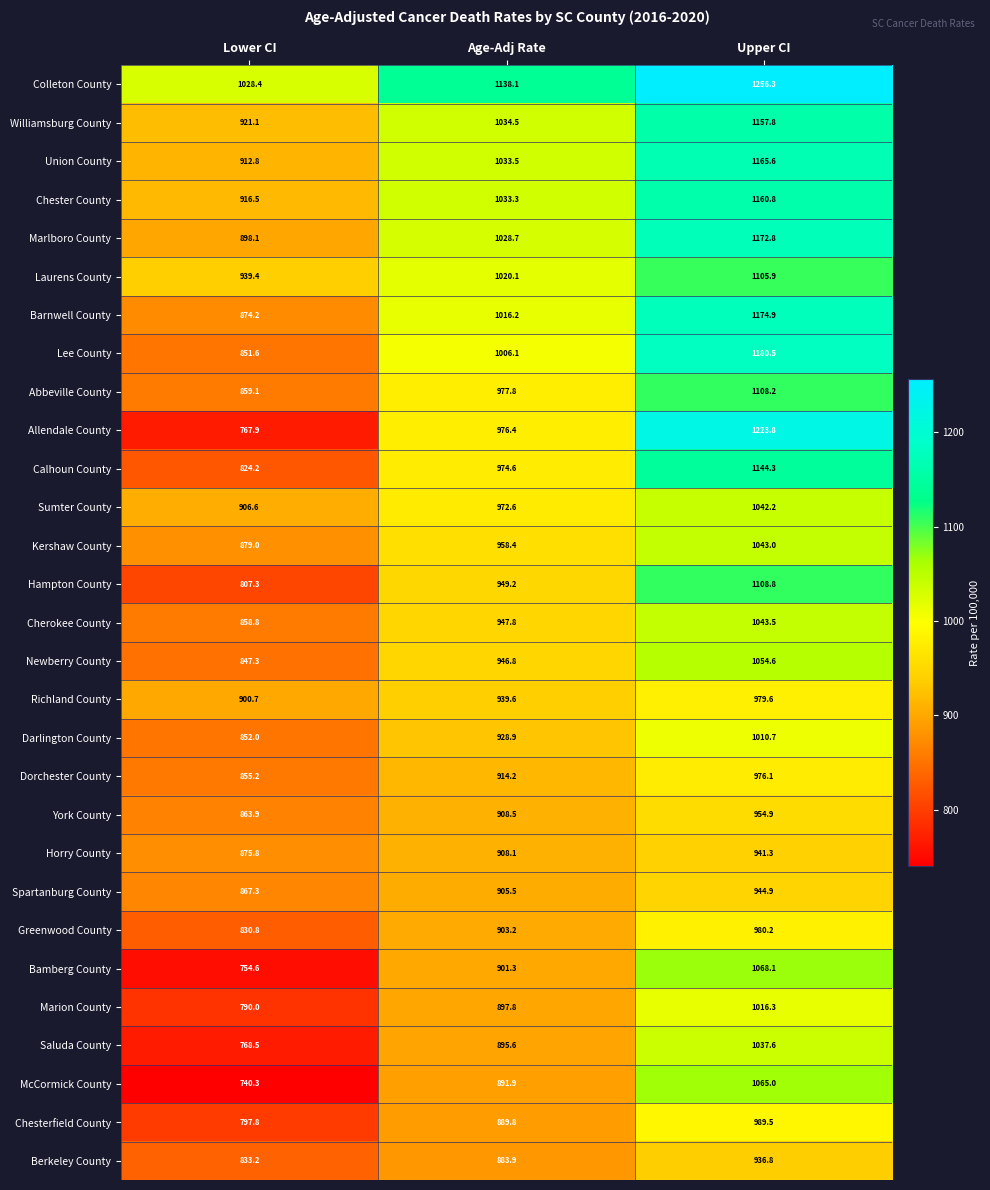

The Newberry County series shows 1054.6 at Upper CI. True or false?

True